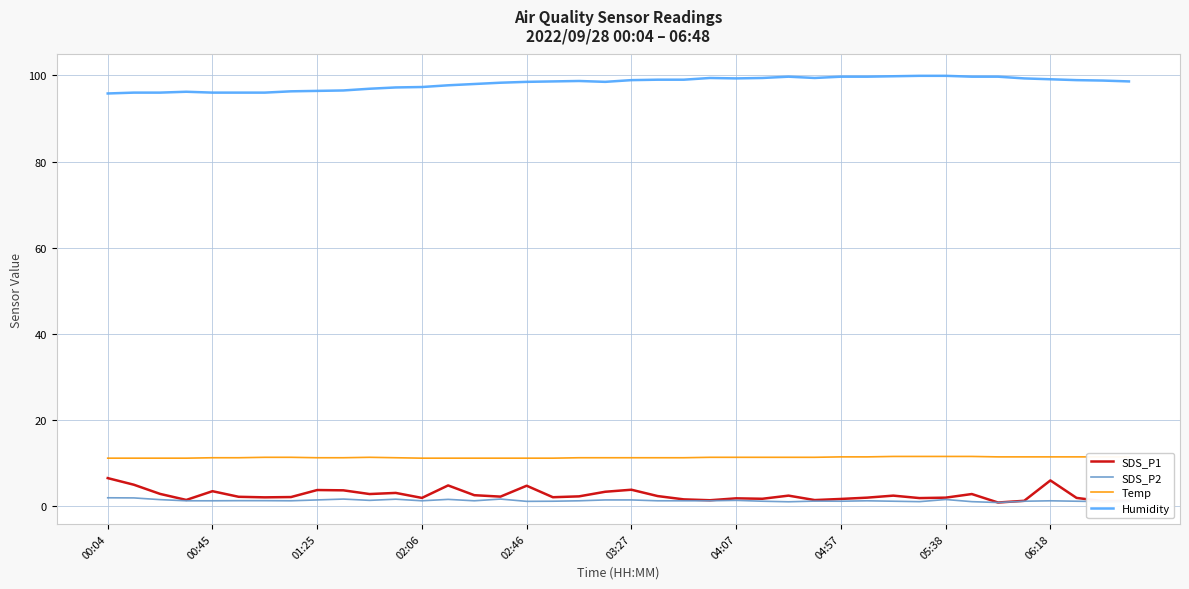

What is the greatest value displayed?

99.9